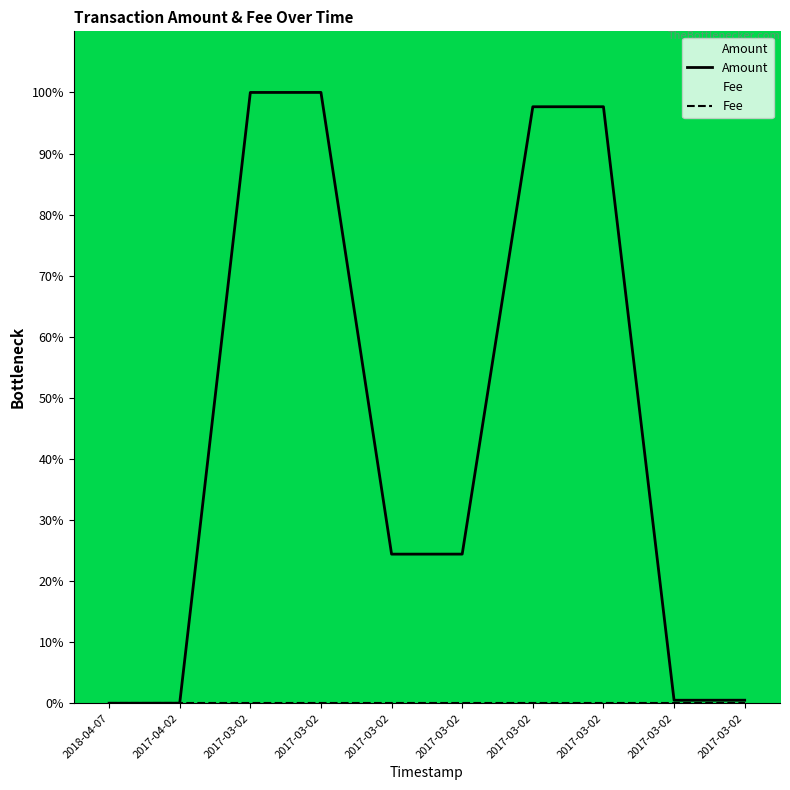

True or false: Amount and Fee intersect in this chart.

False